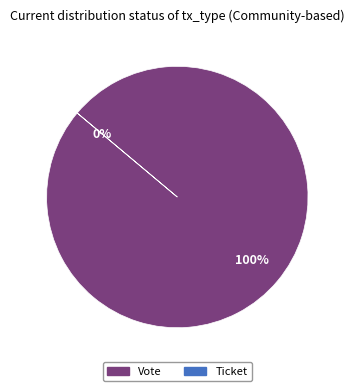

To the nearest percent, what percentage of the pie is Vote?

100%